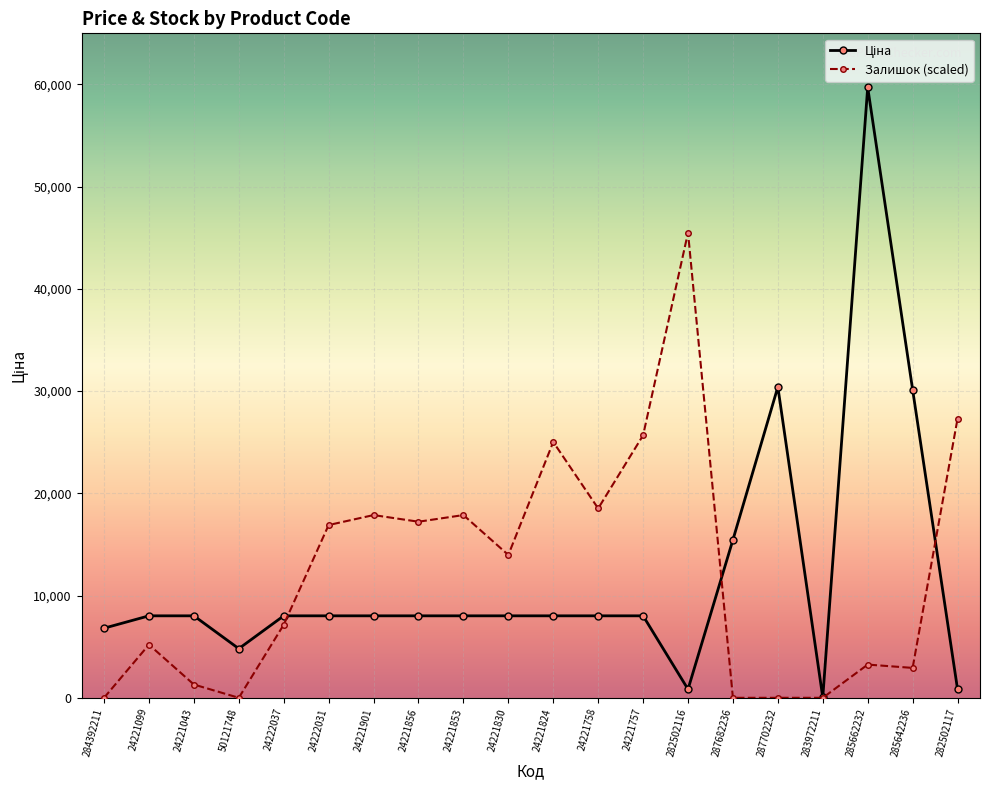

At which category is the sum across all series the highest?

285662232